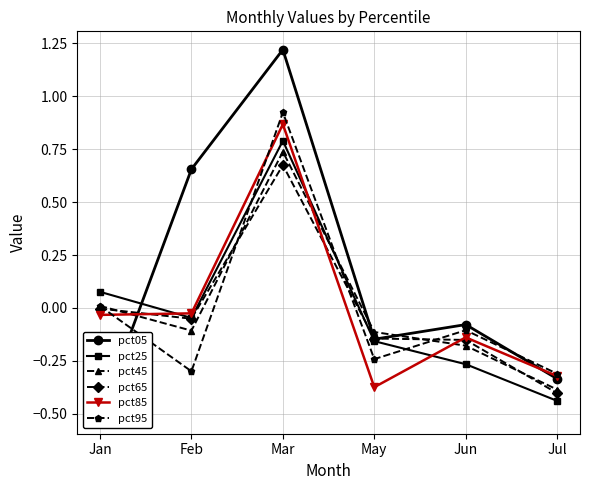

What is the smallest value displayed?

-0.5